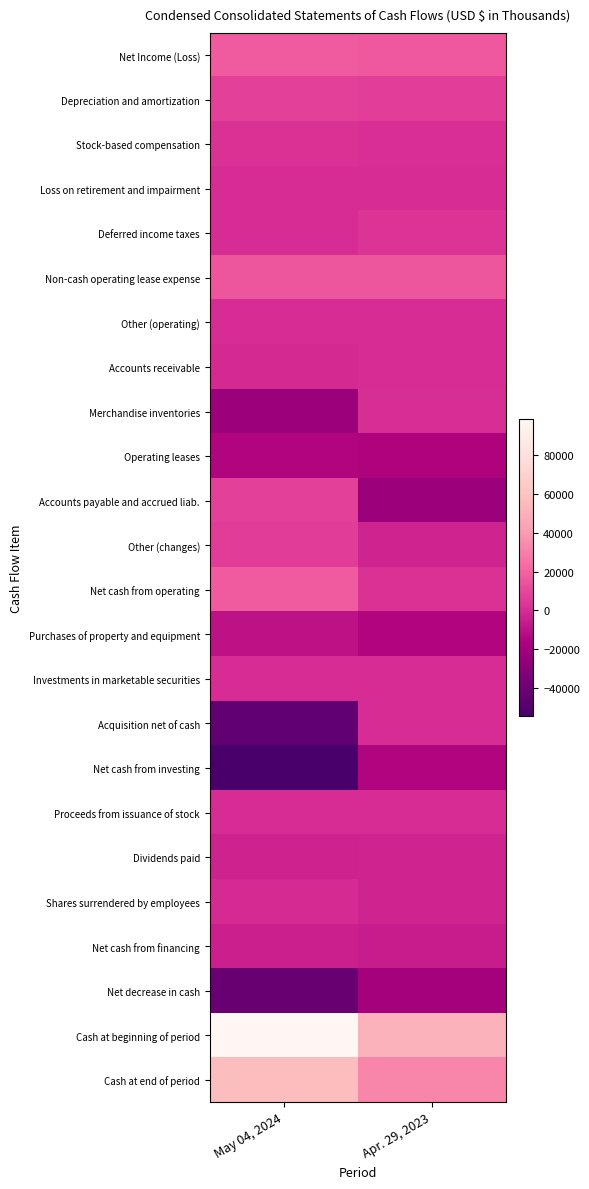

Which series has the largest range (max minus min)?

Cash at beginning of period